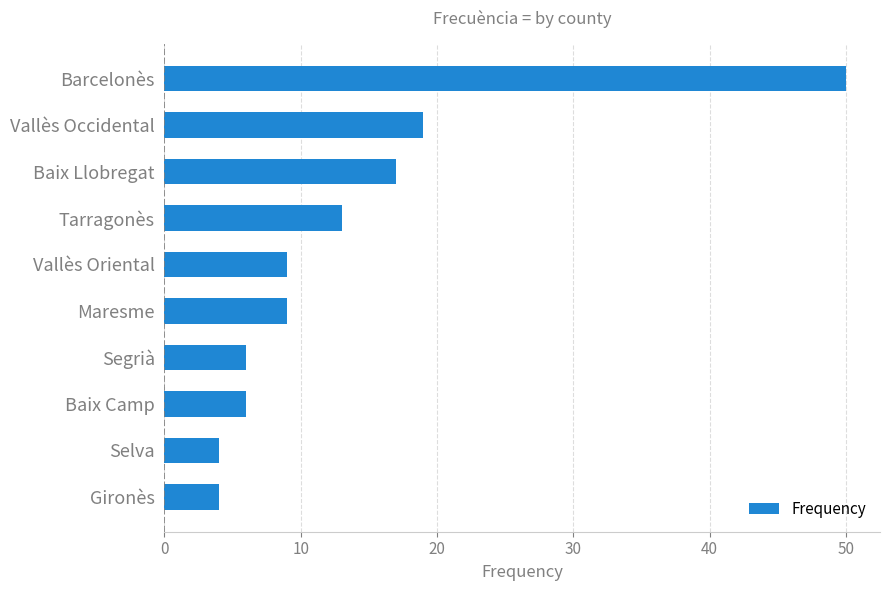

Reading bottom to top, list all the values displayed in this chart.

4	4	6	6	9	9	13	17	19	50